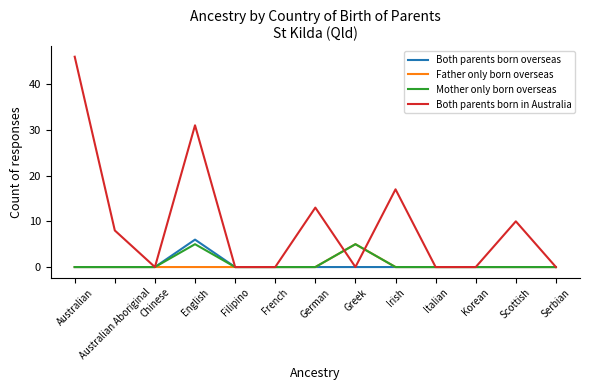

Does the chart display data point markers on the line(s)?

No